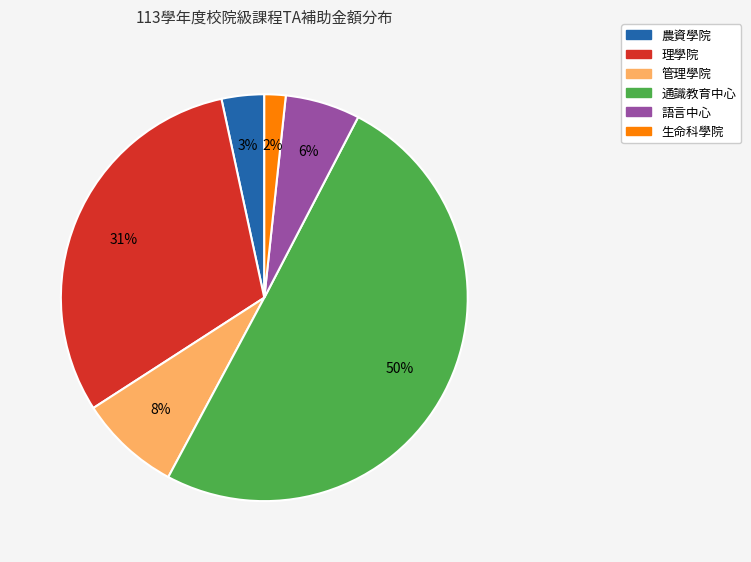

To the nearest percent, what portion does 生命科學院 represent?

2%